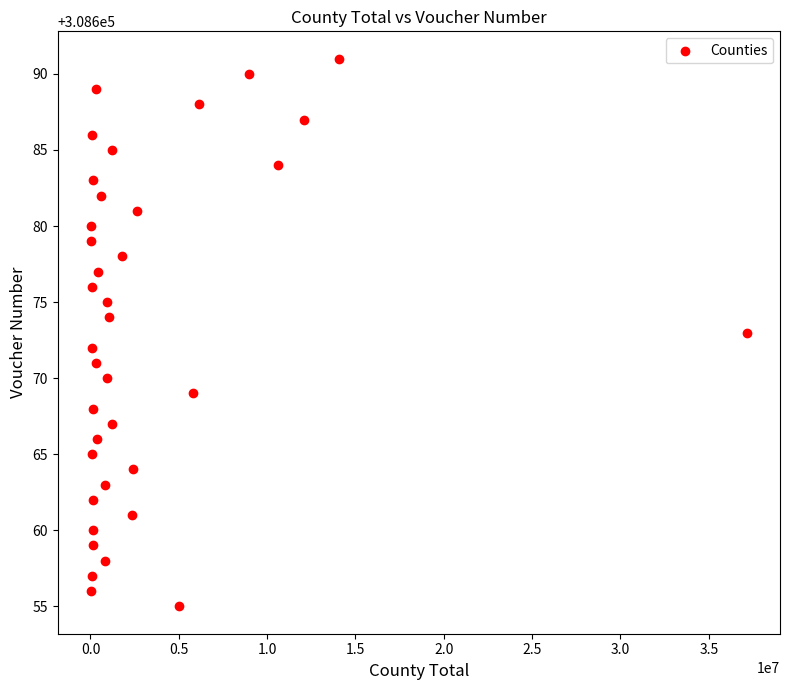

What is the range of Y values (max minus min)?

36